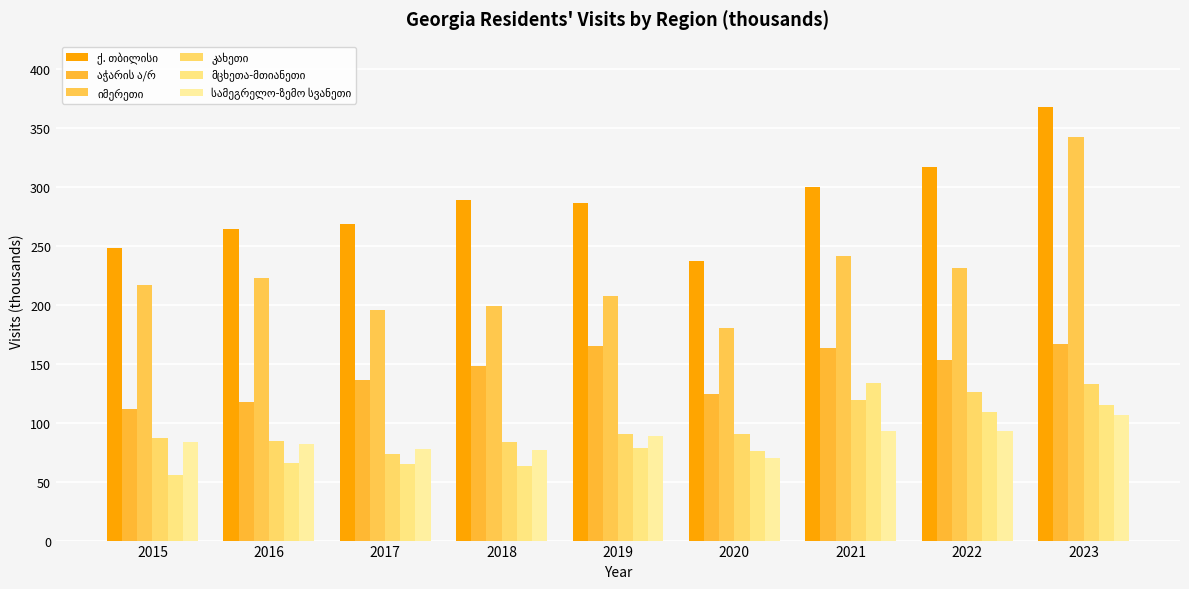

Count the number of data series in this chart.

6